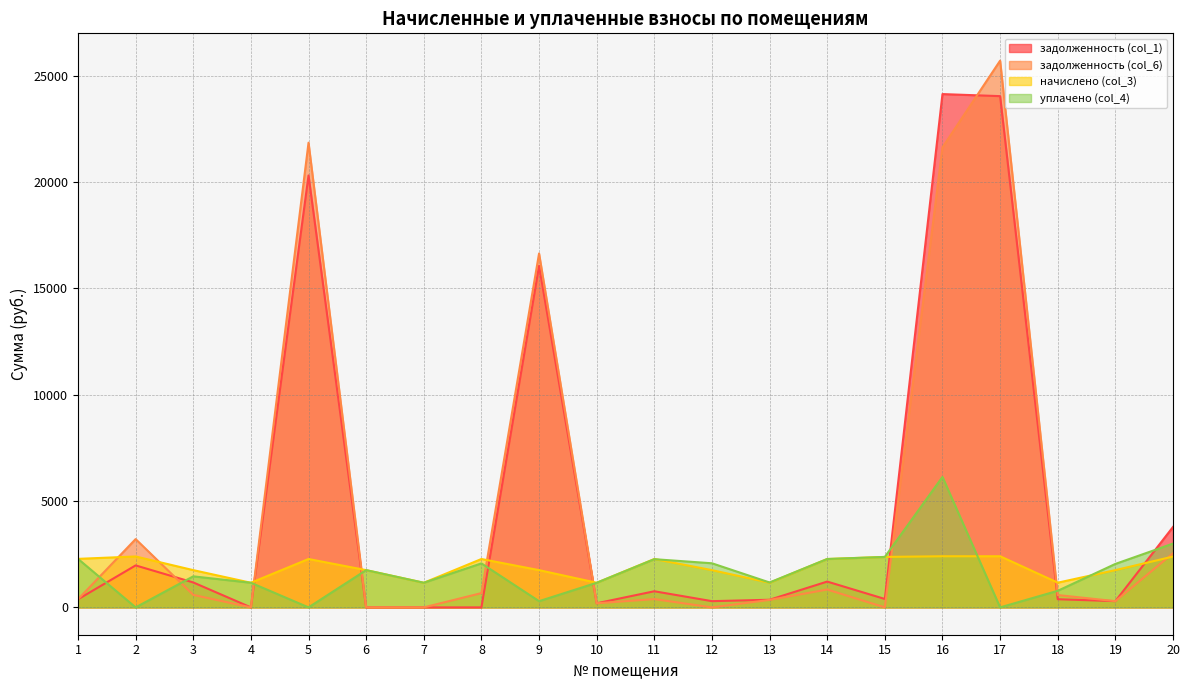

Does the chart display data point markers on the line(s)?

No